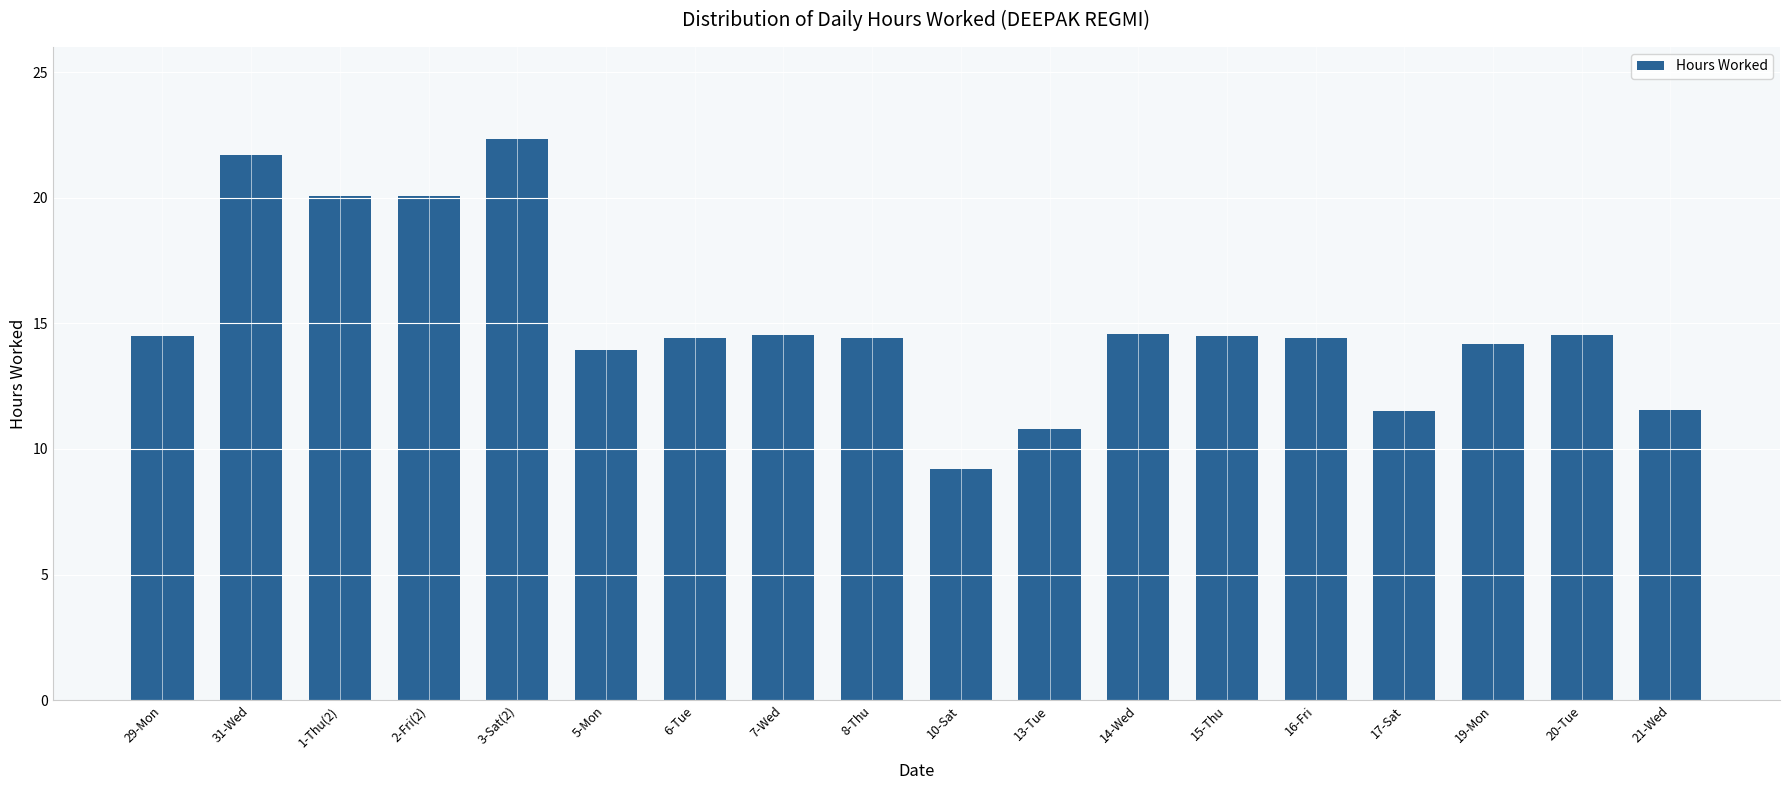

What is the label of the 7th bar from the left?

6-Tue